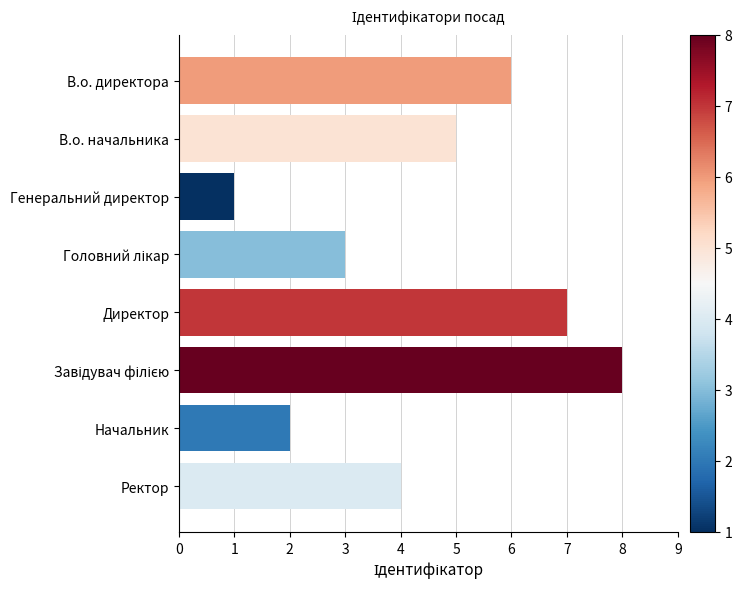

How many distinct data groups are displayed?

1